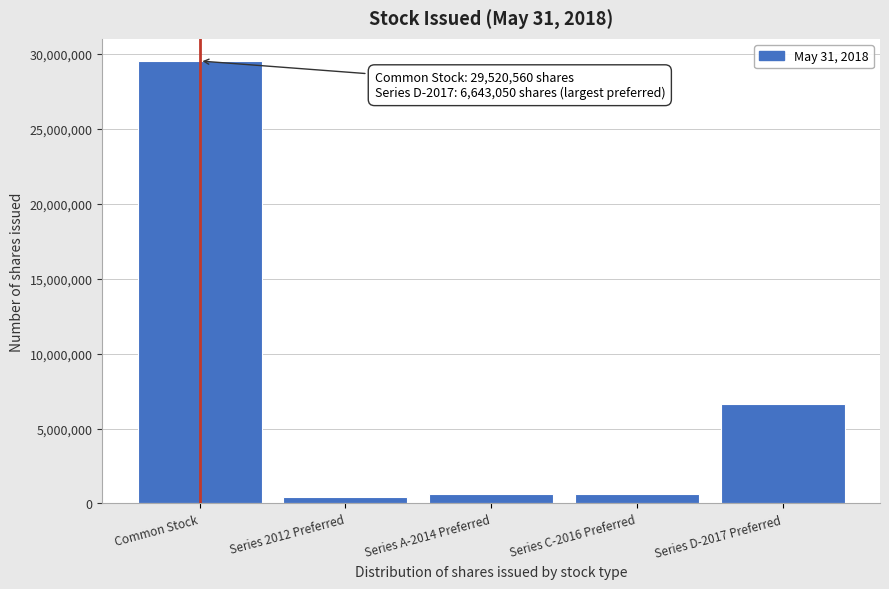

What is the maximum value shown in the chart?

29520560